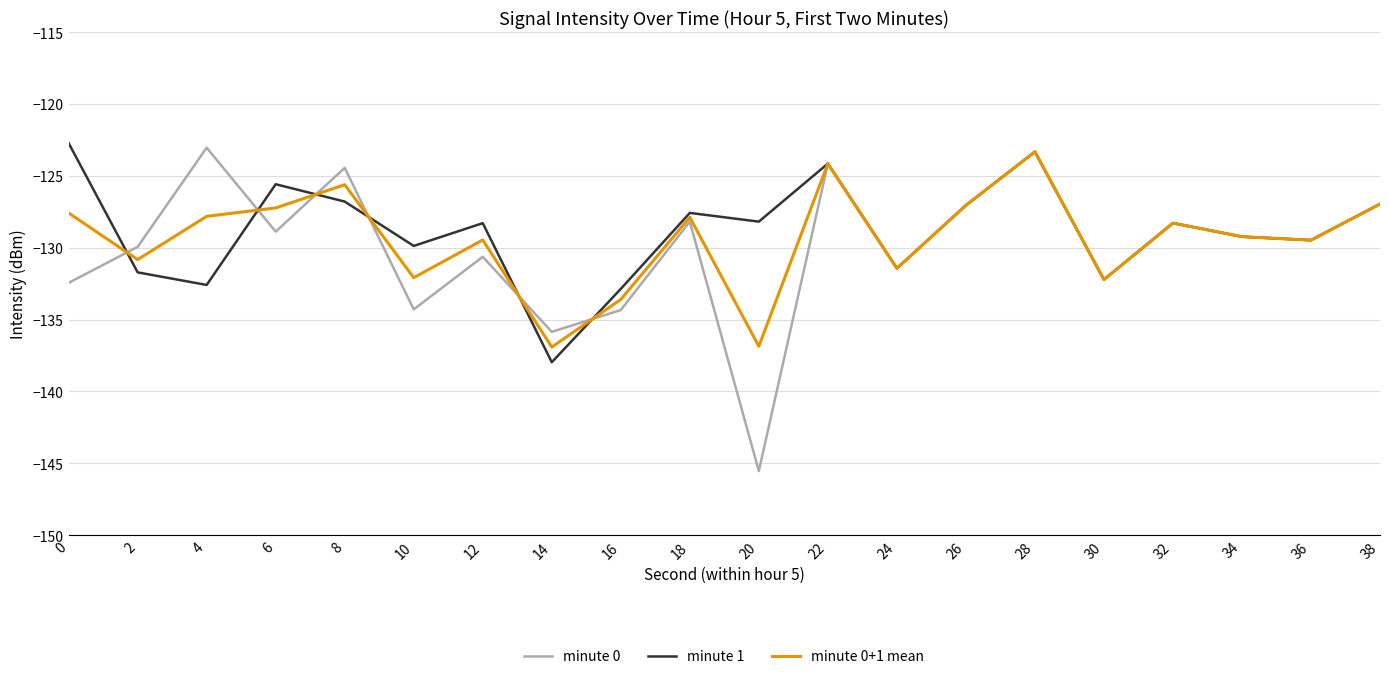

The minute 1 series shows -128.3 at 32. True or false?

True